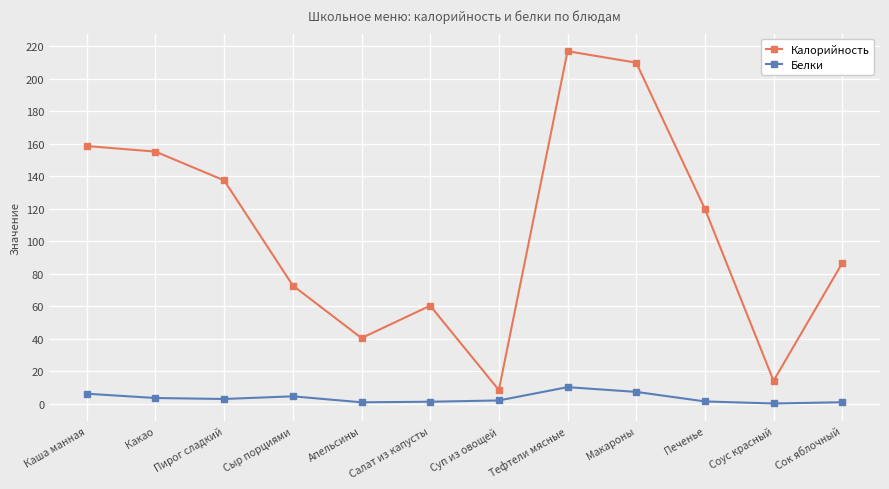

True or false: Белки and Калорийность intersect in this chart.

False